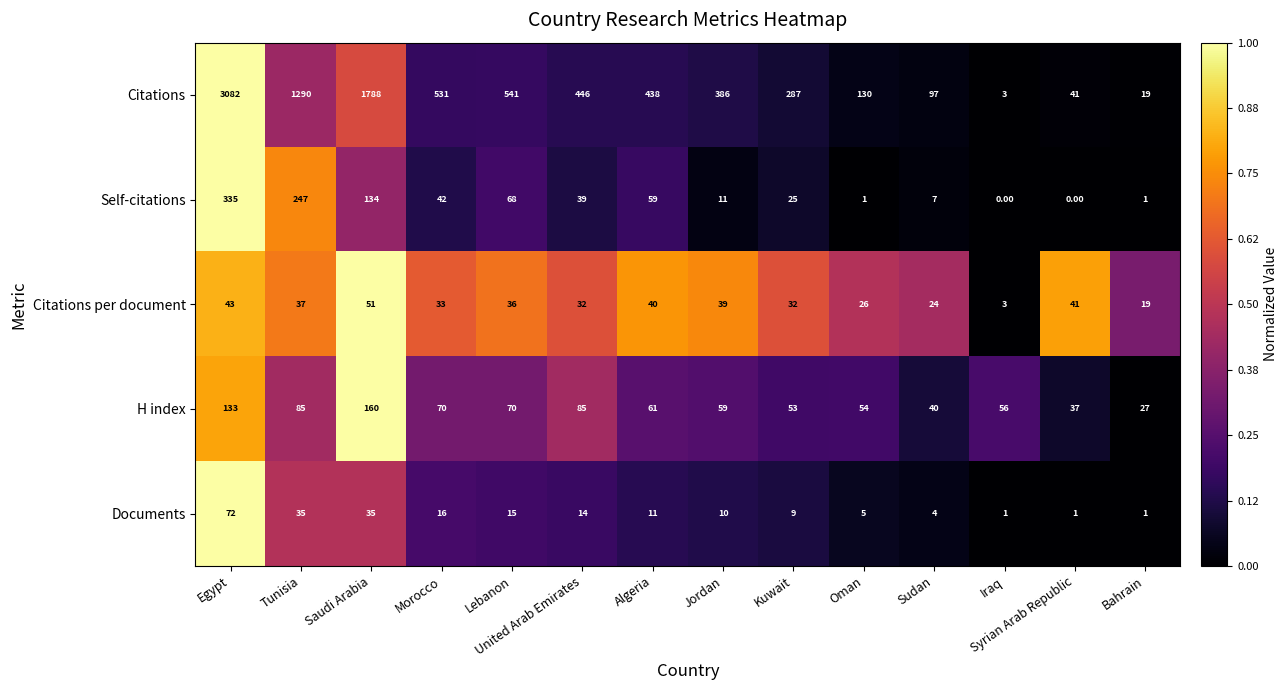

At which label does Self-citations first exceed 39?

Egypt